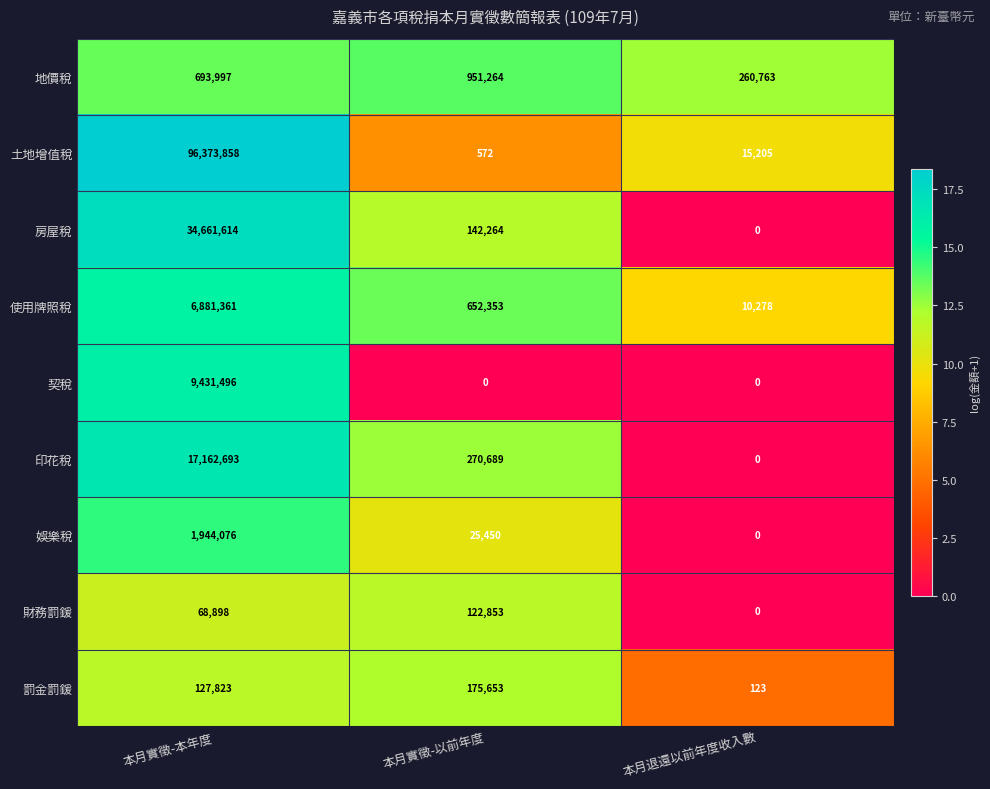

Is it true that 契稅 equals 0 at 本月實徵-以前年度?

True